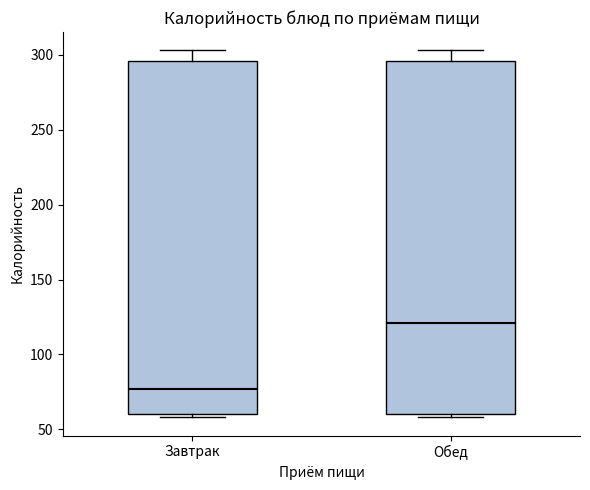

Reading left to right, transcribe this box plot: for each box, give where its median line is, the range the box spans, and where its two whiskers end, as read against the y-axis. The values are not printed on the chart, so give them approximately, as read against the axis.

Завтрак: median 75, box 60 to 295, whiskers 60 (just below the box's lower edge) to 305
Обед: median 120, box 60 to 295, whiskers 60 (just below the box's lower edge) to 305